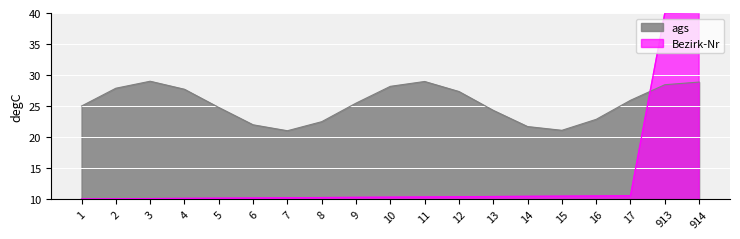

What is the maximum value shown in the chart?

40.0